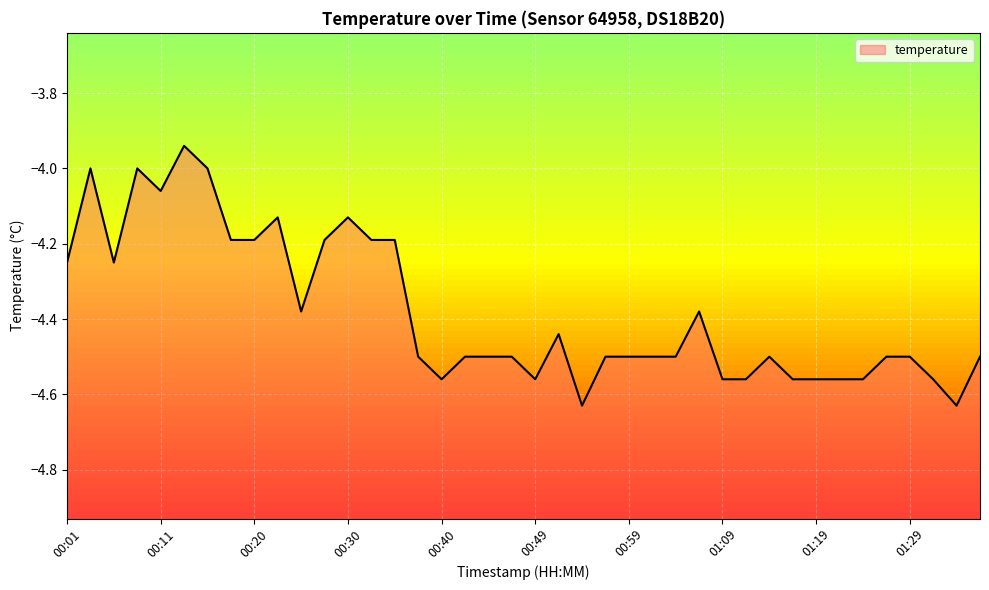

Reading left to right, what are all the values shown in this chart?

-4.2	-4.0	-4.2	-4.0	-4.1	-3.9	-4.0	-4.2	-4.2	-4.1	-4.4	-4.2	-4.1	-4.2	-4.2	-4.5	-4.6	-4.5	-4.5	-4.5	-4.6	-4.4	-4.6	-4.5	-4.5	-4.5	-4.5	-4.4	-4.6	-4.6	-4.5	-4.6	-4.6	-4.6	-4.6	-4.5	-4.5	-4.6	-4.6	-4.5